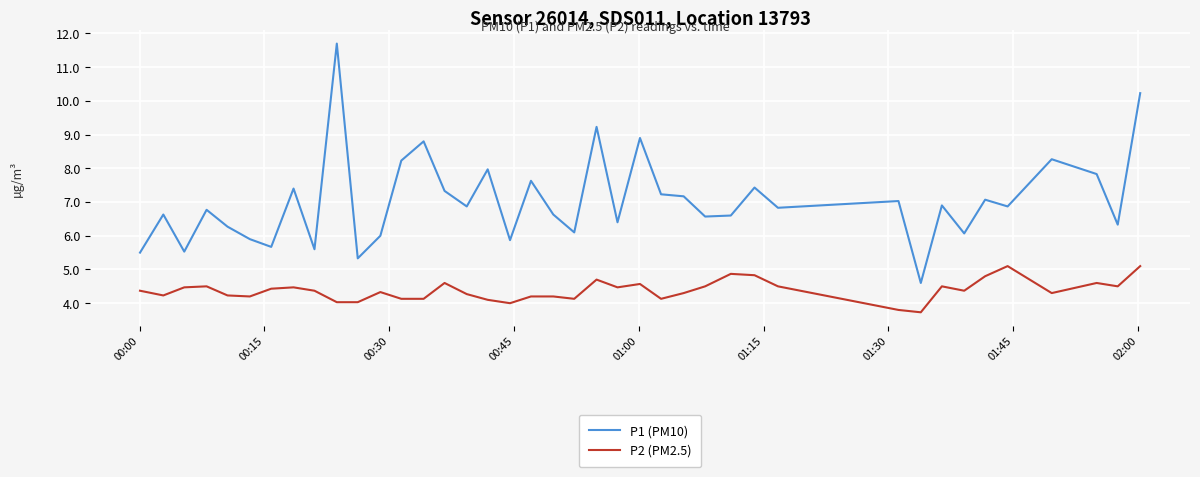

What is the maximum value for P1 (PM10)?

11.7